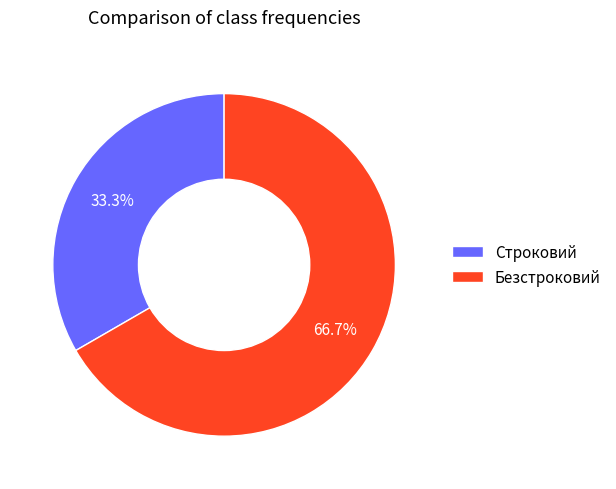

Count the number of slices in the pie.

2